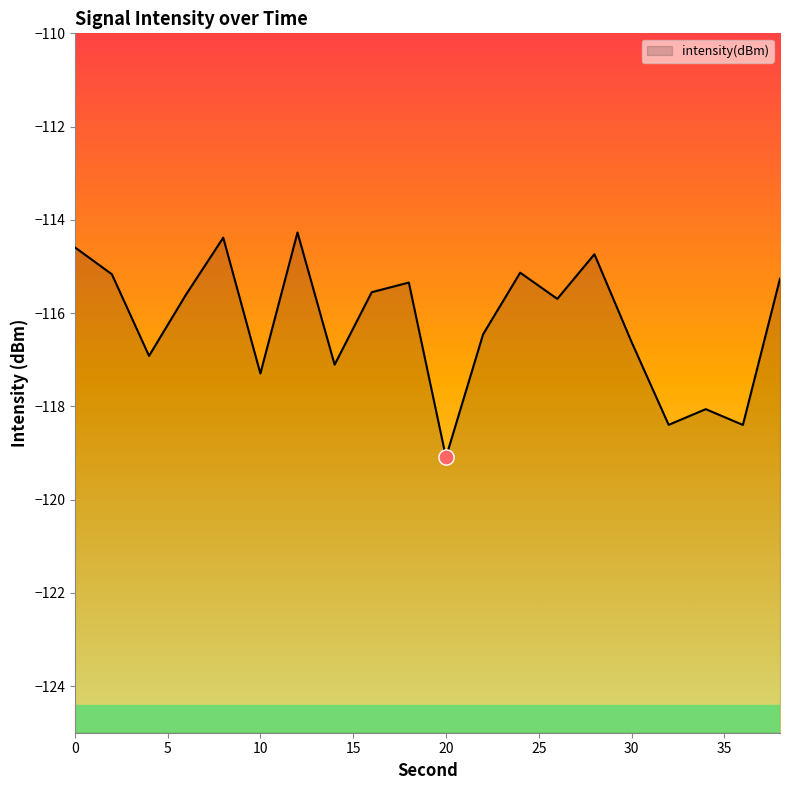

Between 36 and 6, which is larger?

6